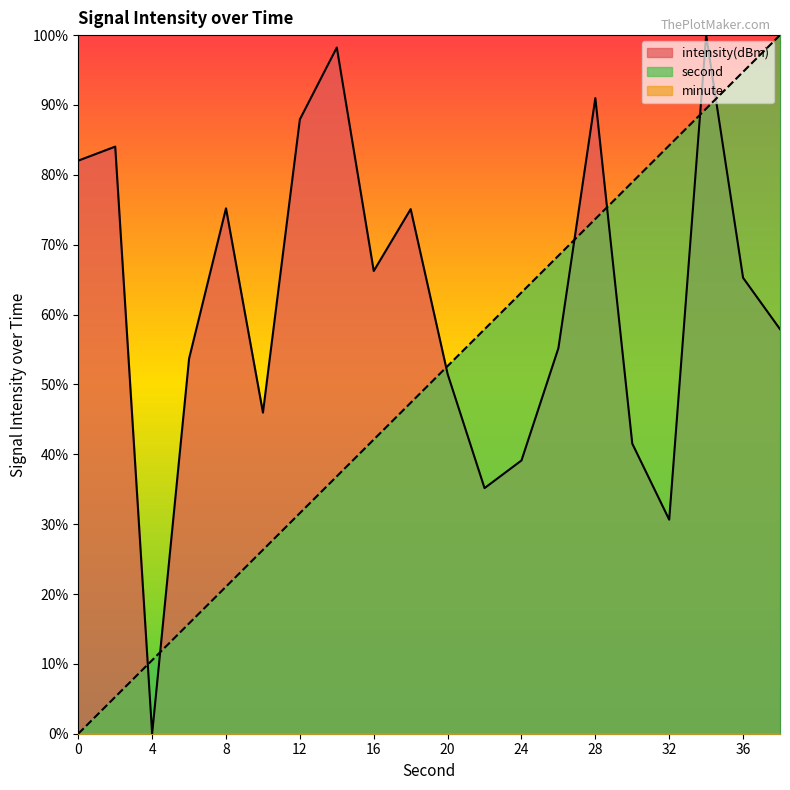

What is the value of the second point at the 10th from the left?

47.4